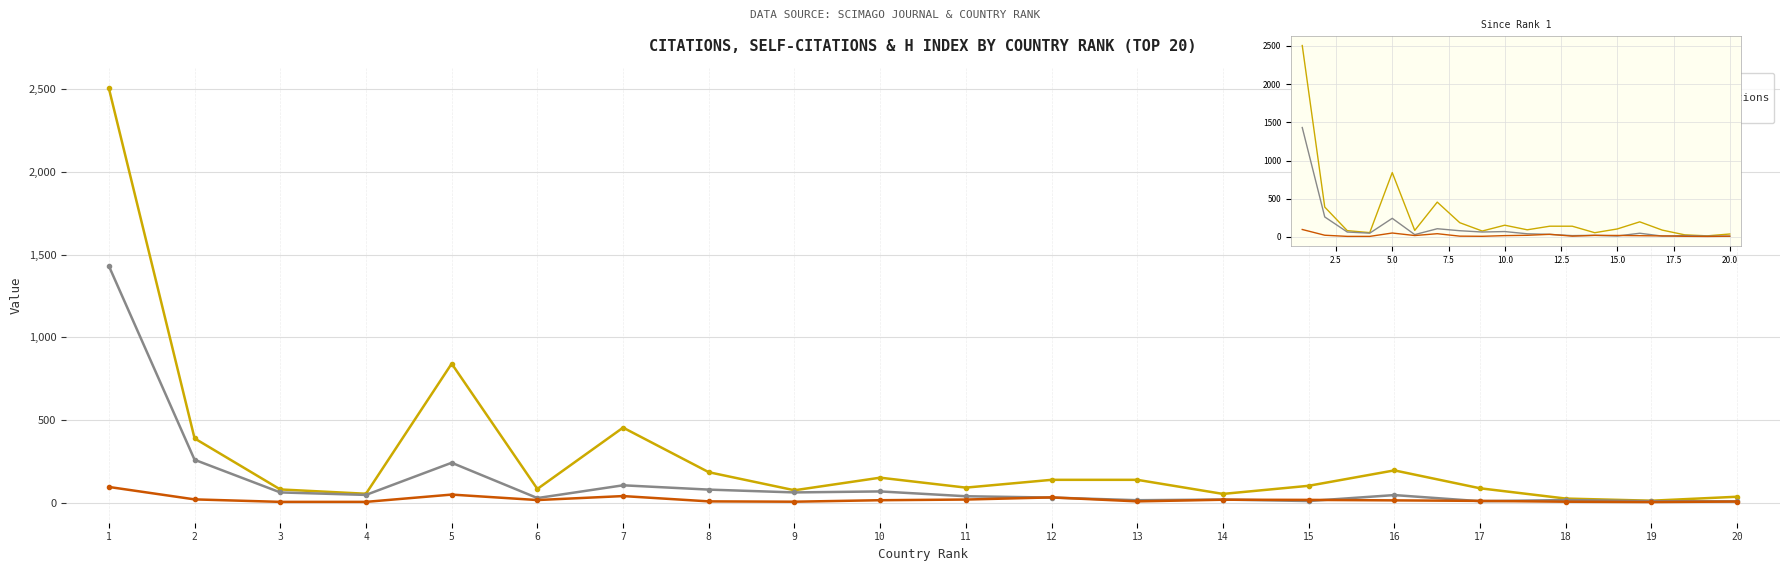

True or false: Self-citations and H index cross at least once.

True